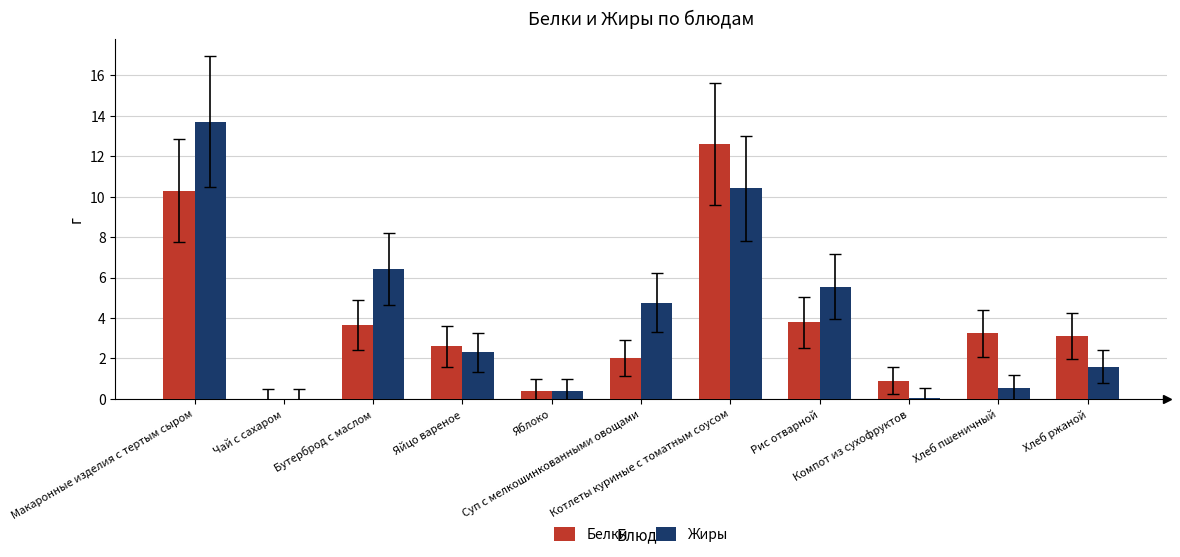

What is the sum of all Жиры values?

45.7